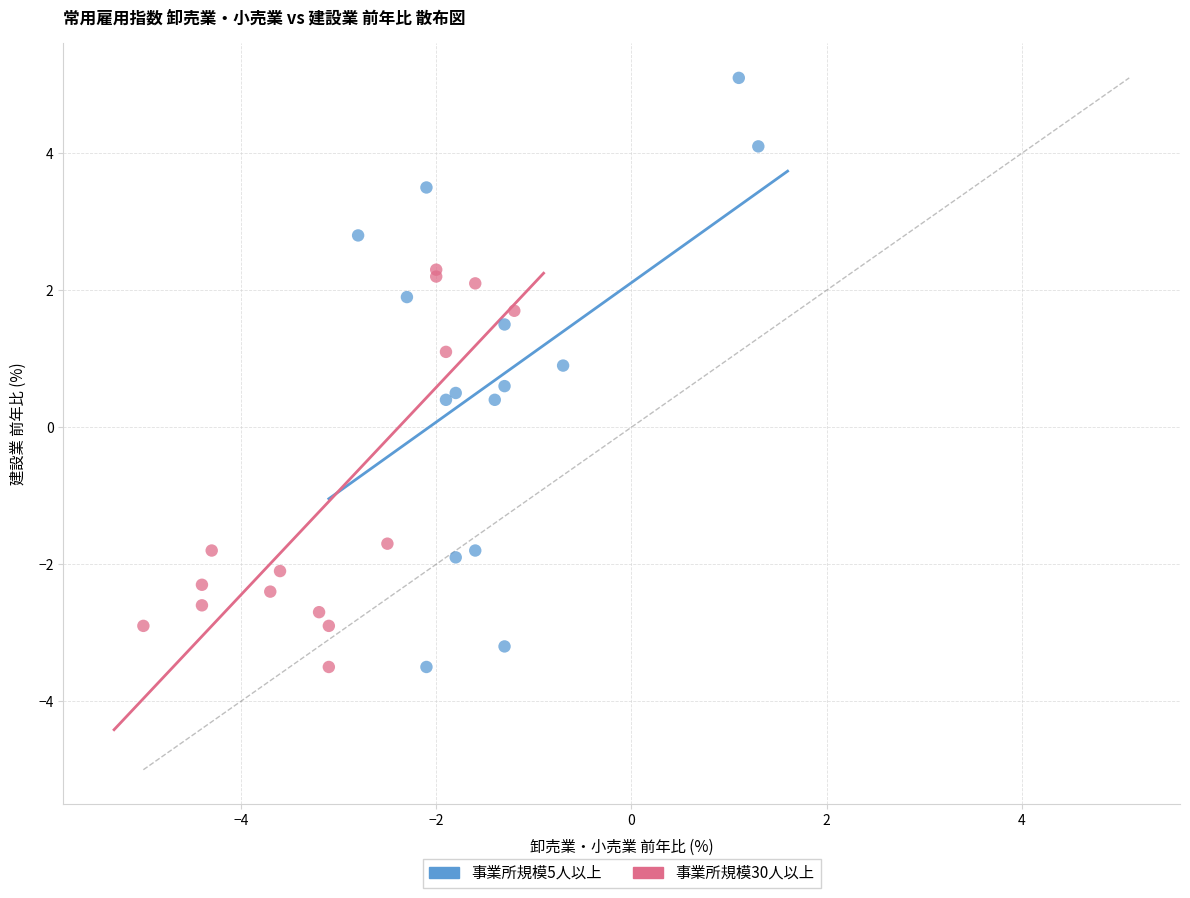

What are all the series names shown in the legend?

事業所規模5人以上, 事業所規模30人以上